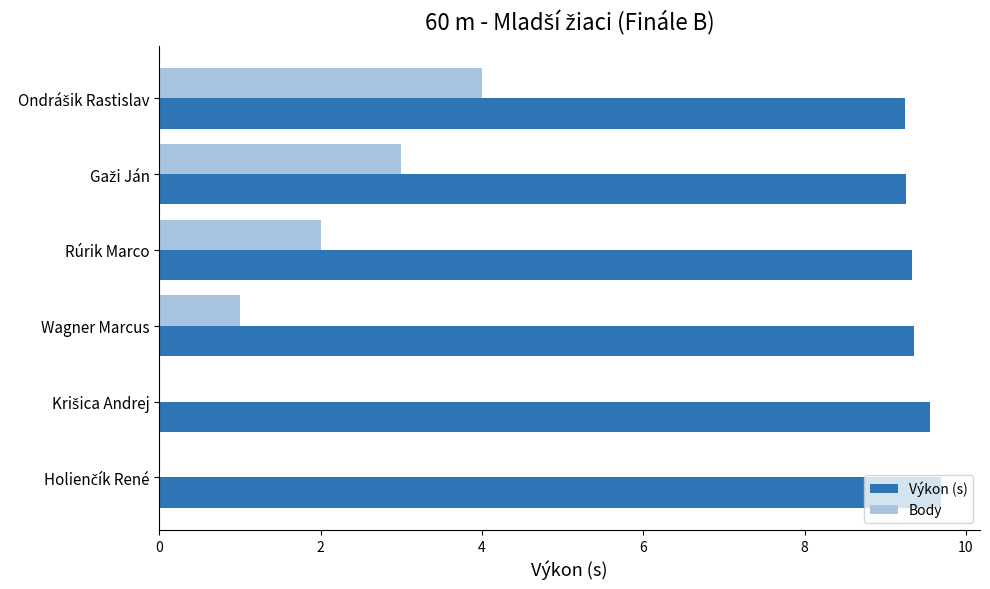

The Výkon (s) series shows 9.3 at Rúrik Marco. True or false?

True